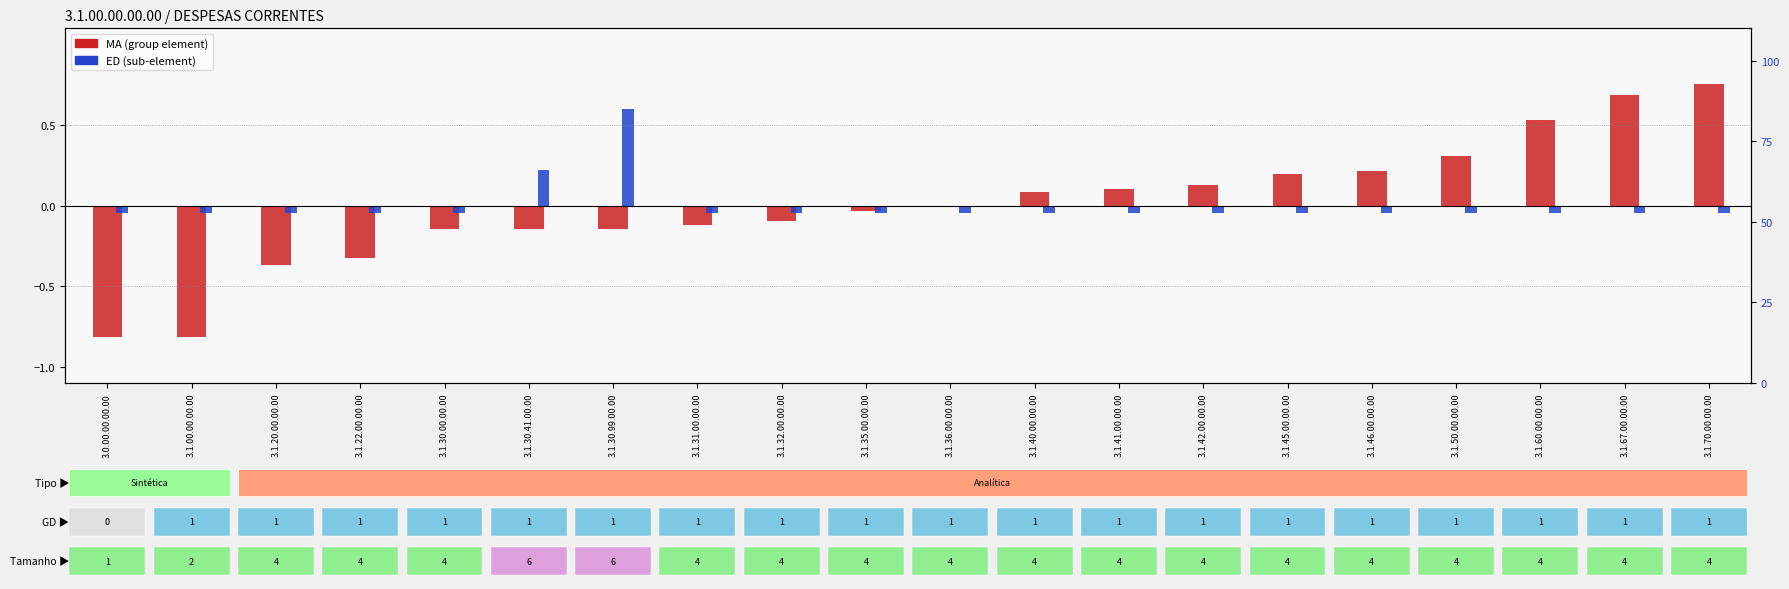

At which label does MA first exceed 0?

3.1.40.00.00.00